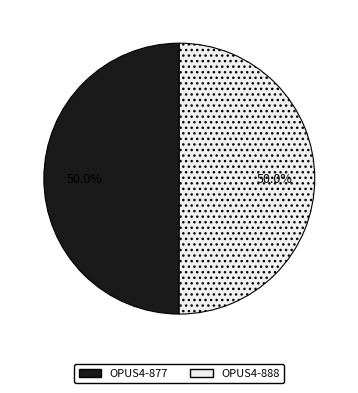

True or false: OPUS4-888 accounts for 50% of the total.

True